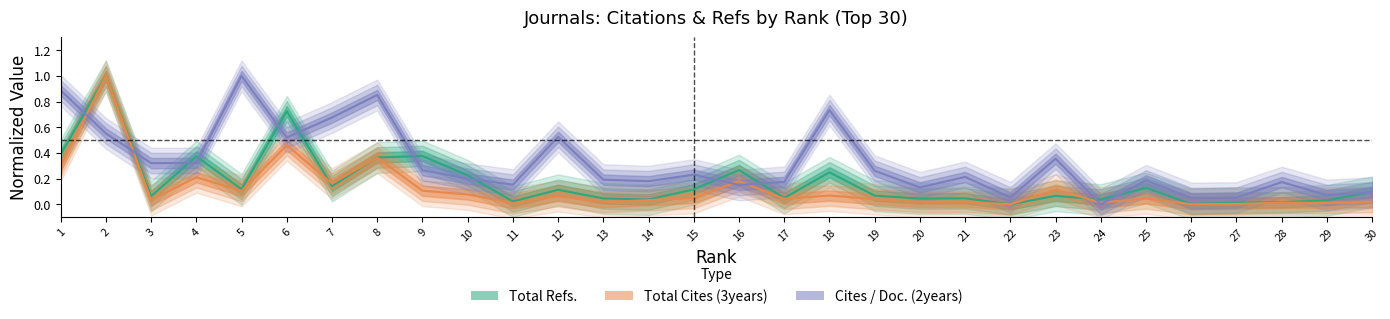

What is the difference between the highest and lowest values at 3?

0.3